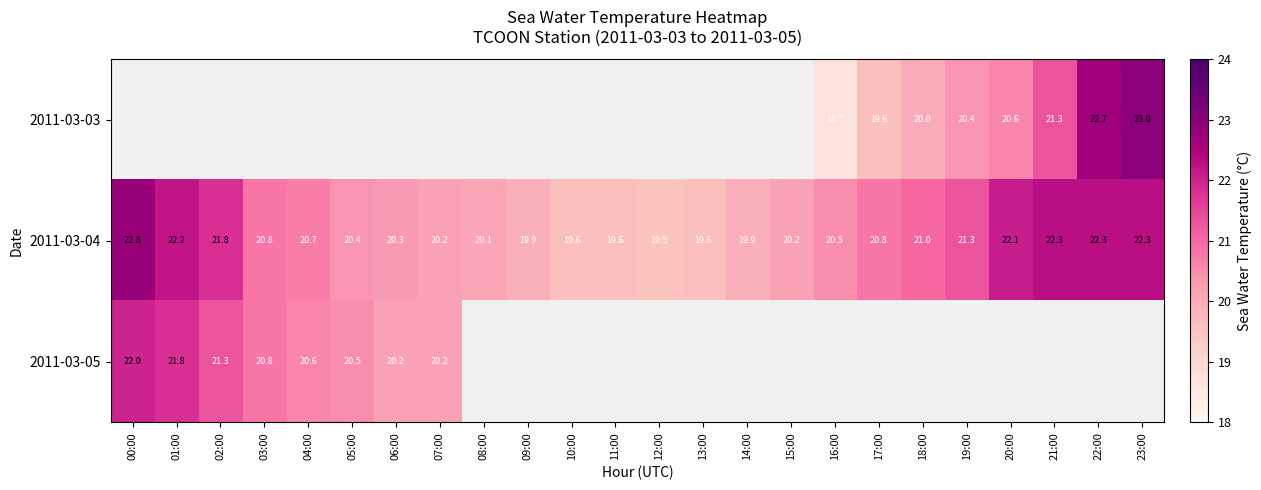

What is the difference between the second highest and minimum values in the 2011-03-04 series?

2.8